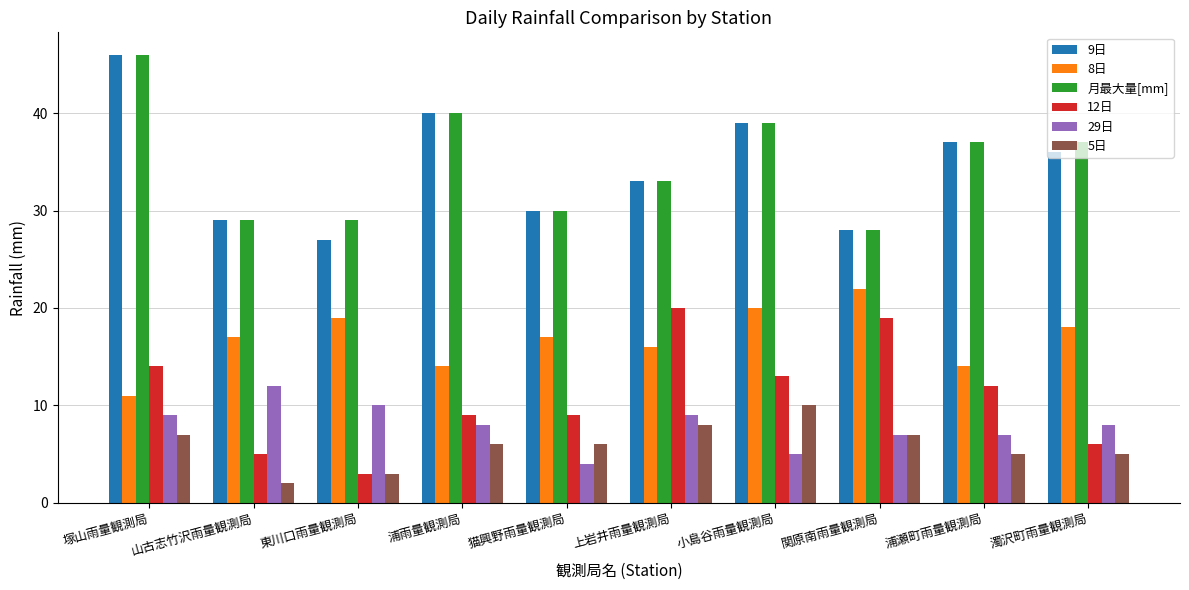

Which category has the lowest value in the 29日 series?

猫興野雨量観測局